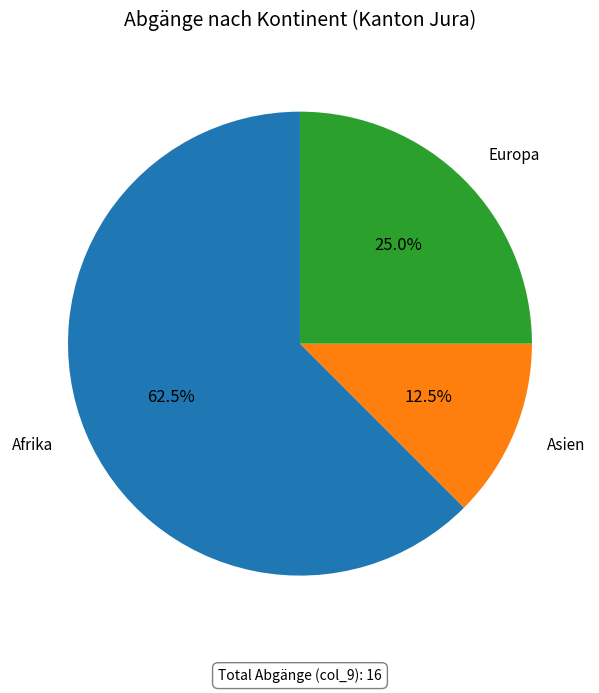

Approximately how many times larger is the value at Afrika compared to Europa?

2.5